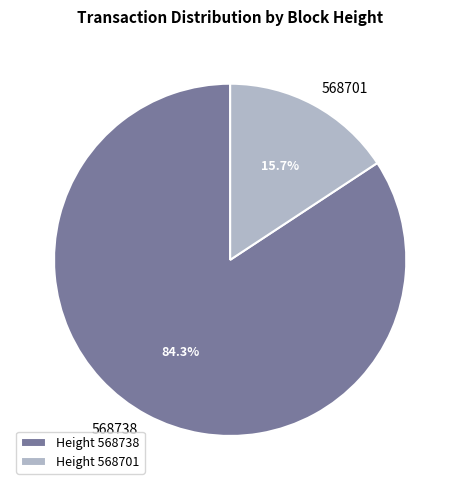

The 568738 slice represents 84% of the pie. True or false?

True